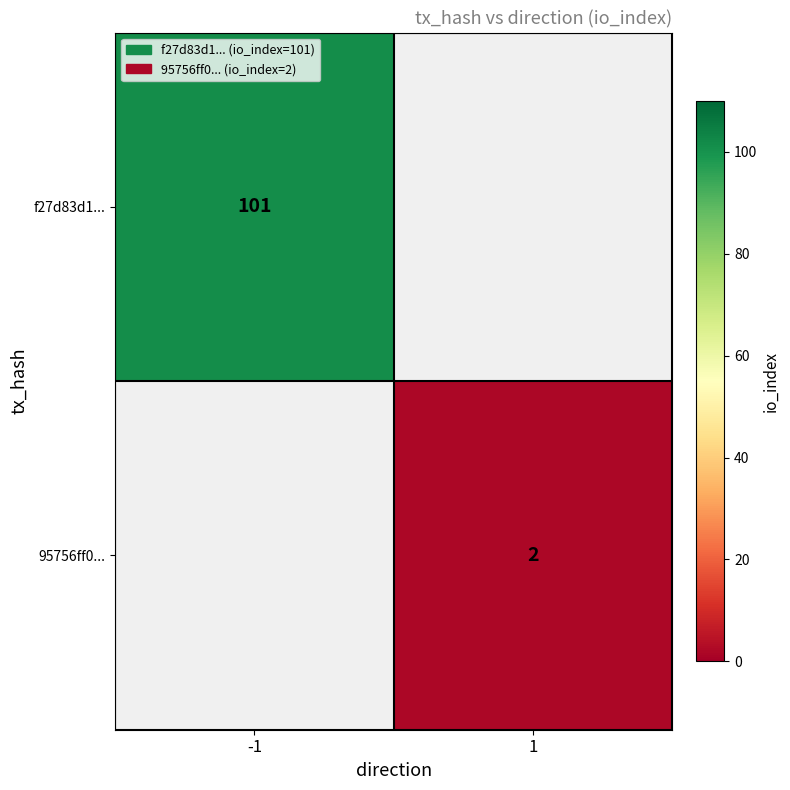

The 95756ff0... series shows 1 at 1. True or false?

False